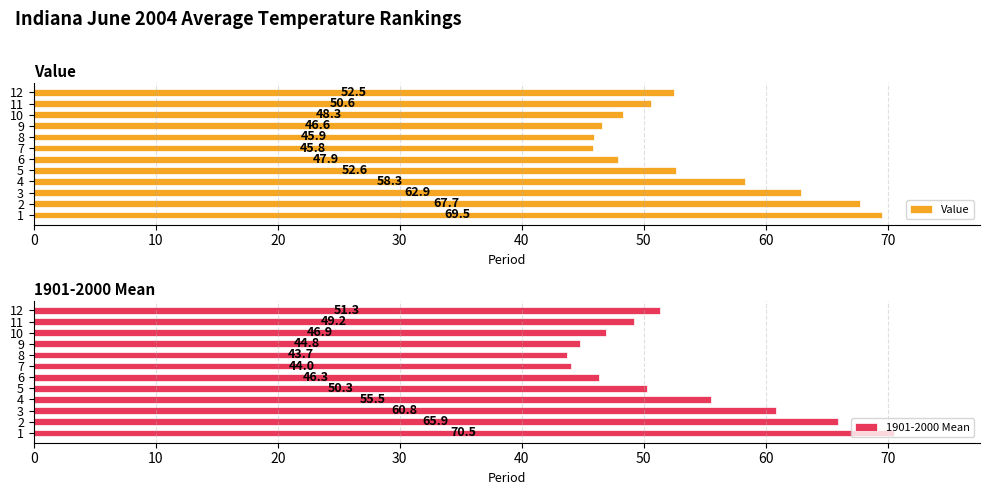

Is the value of Value at 10 greater than the value of 1901-2000 Mean at 30?

Yes